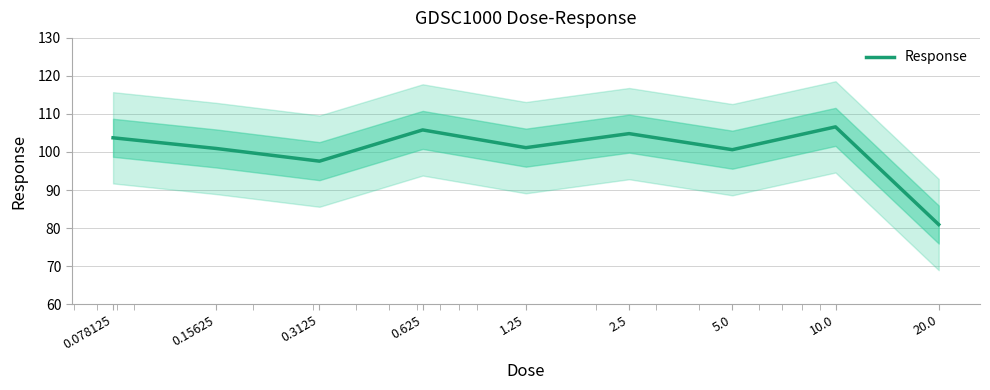

What value does the data have at 10.0?

106.6